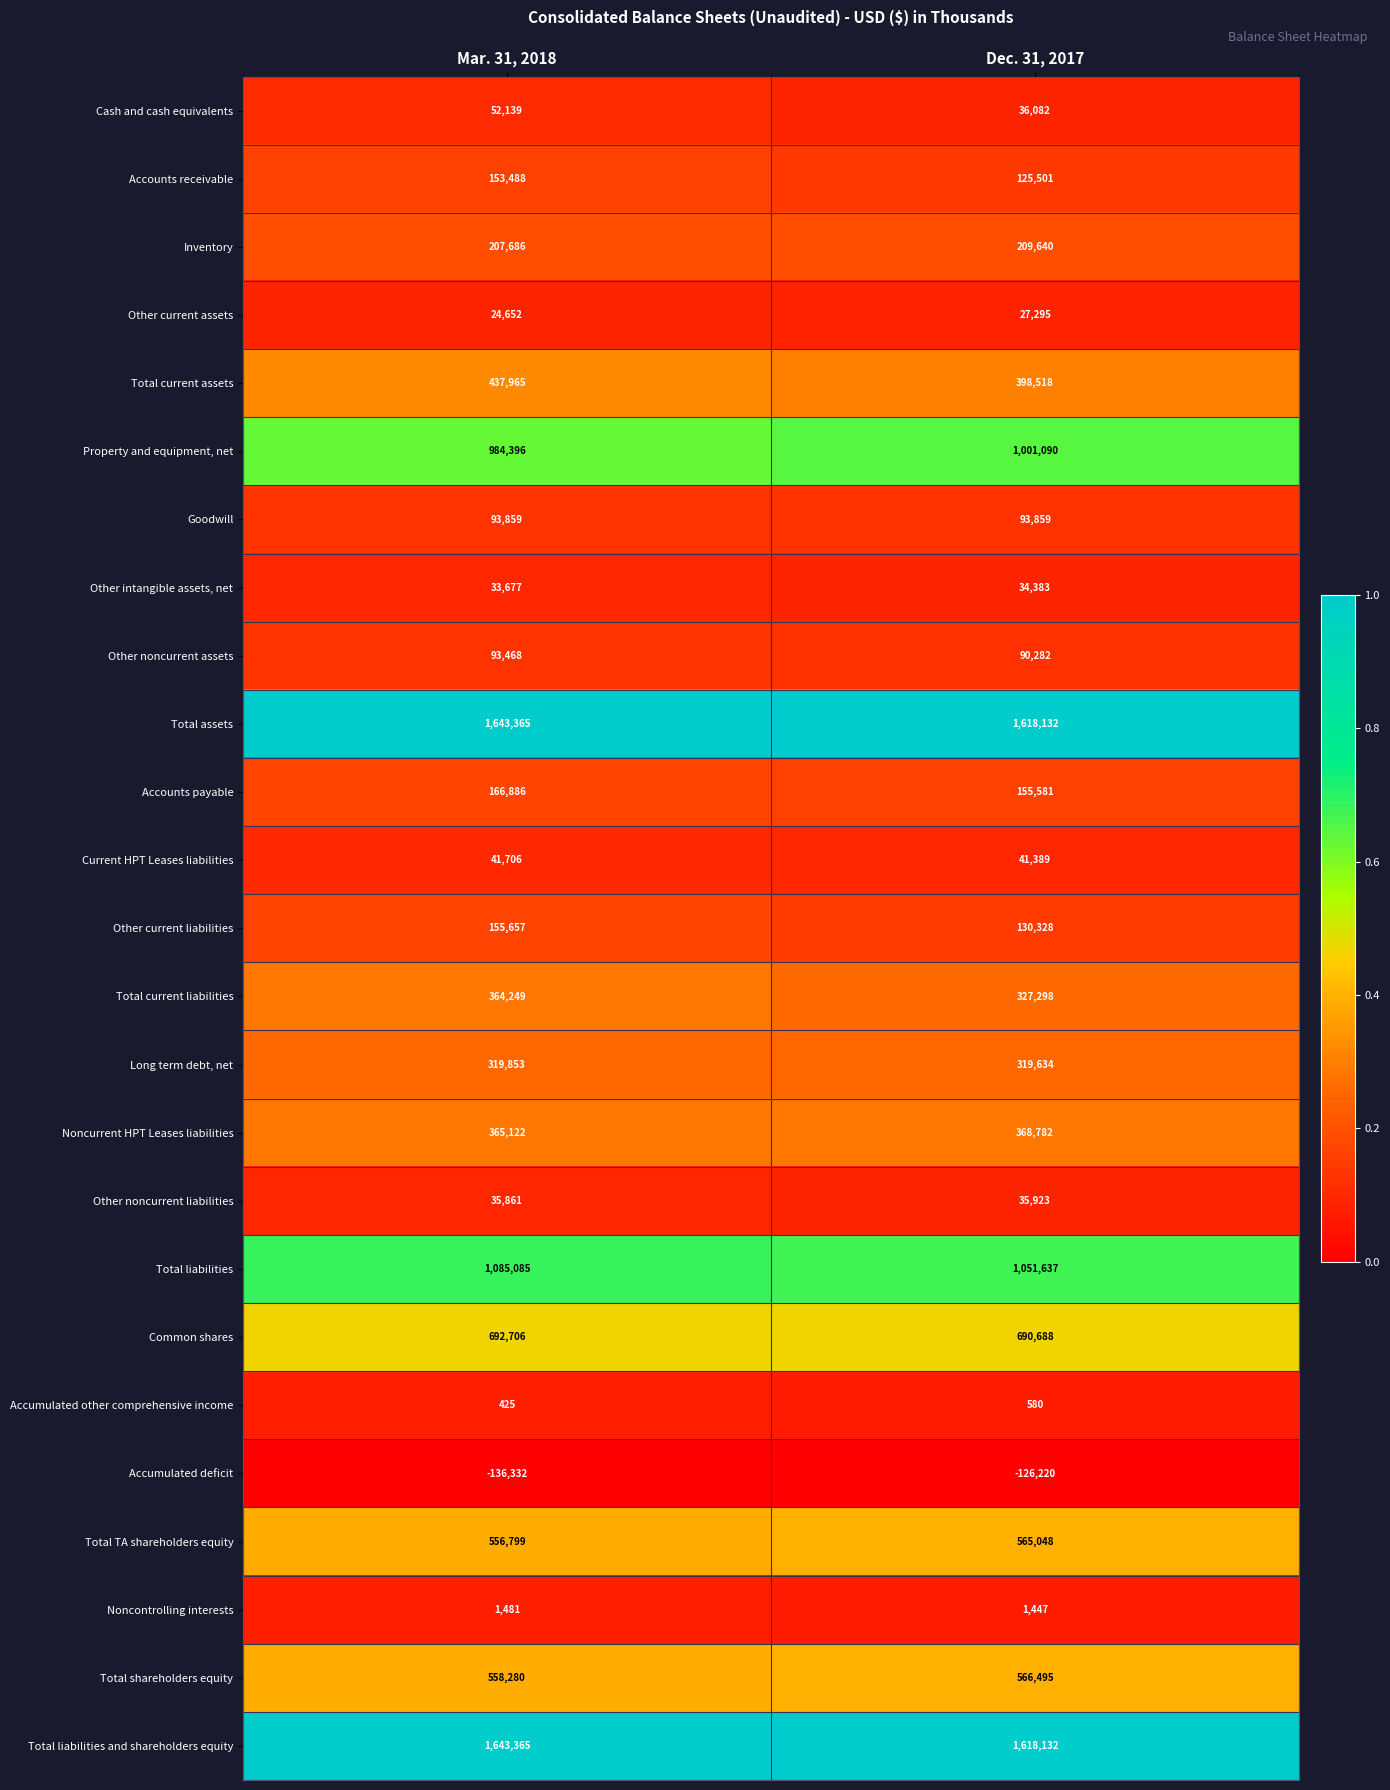

True or false: Long term debt, net has a value of 521766 at Mar. 31, 2018.

False